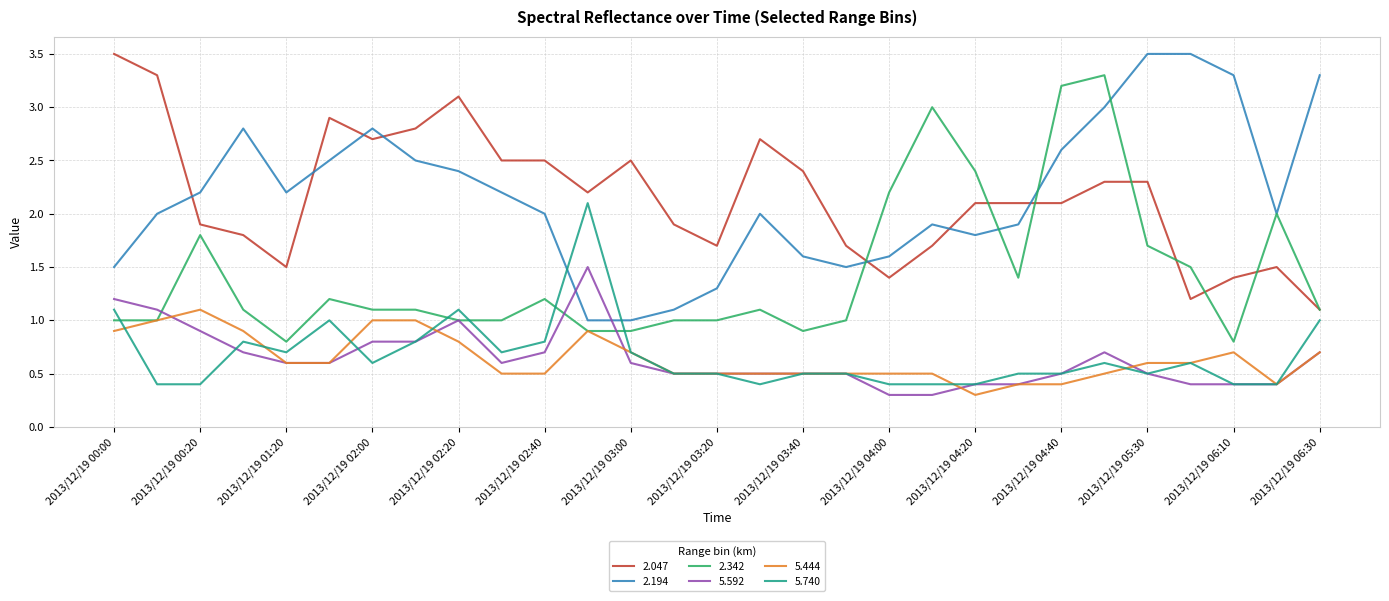

How many intersections are there between 5.740 and 2.342?

5